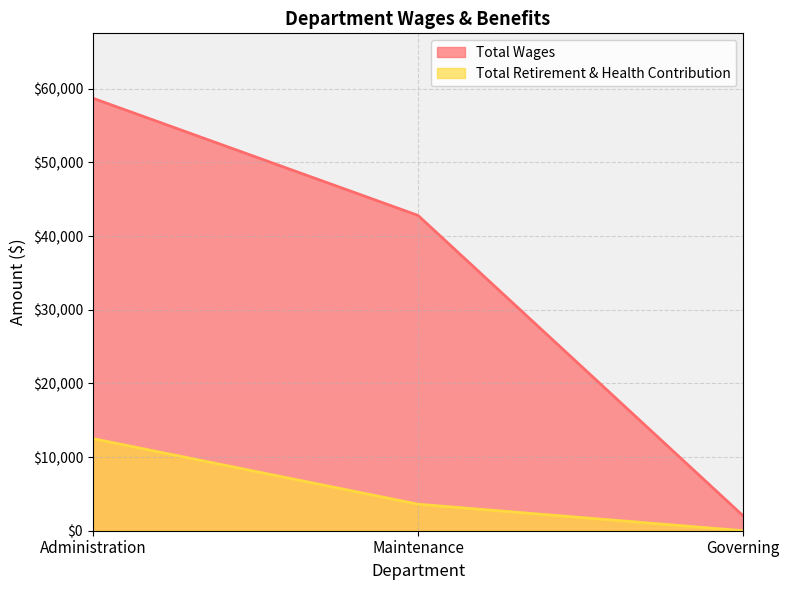

The Total Wages series shows 1165 at Governing. True or false?

False